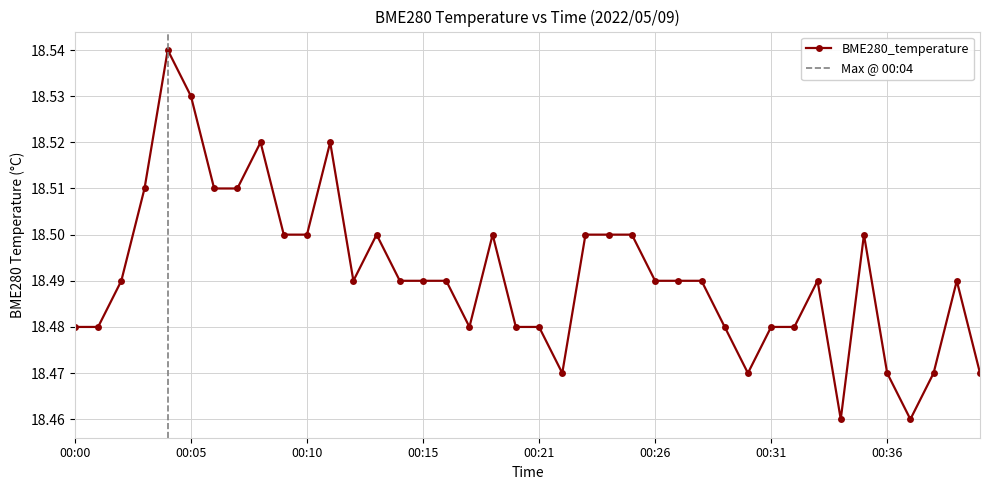

Count the values in the range 18 to 19.

40